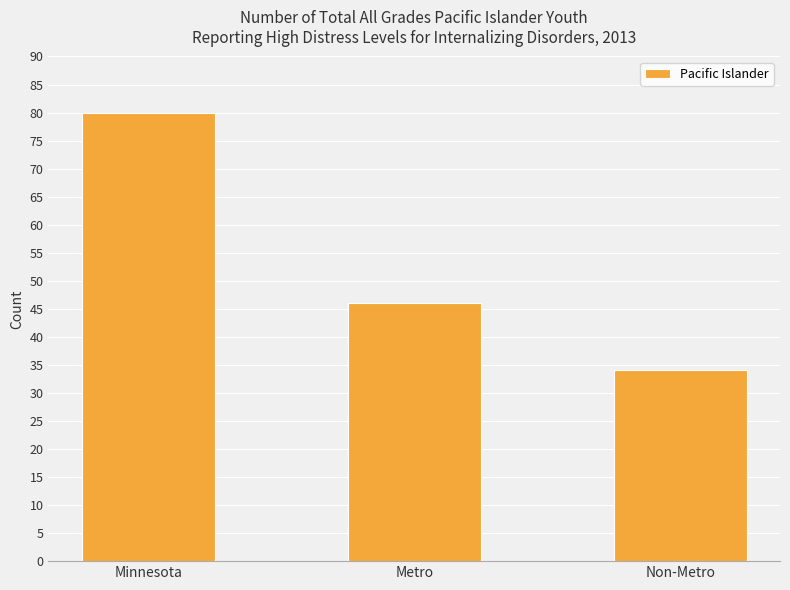

Reading right to left, list all the values displayed in this chart.

34	46	80